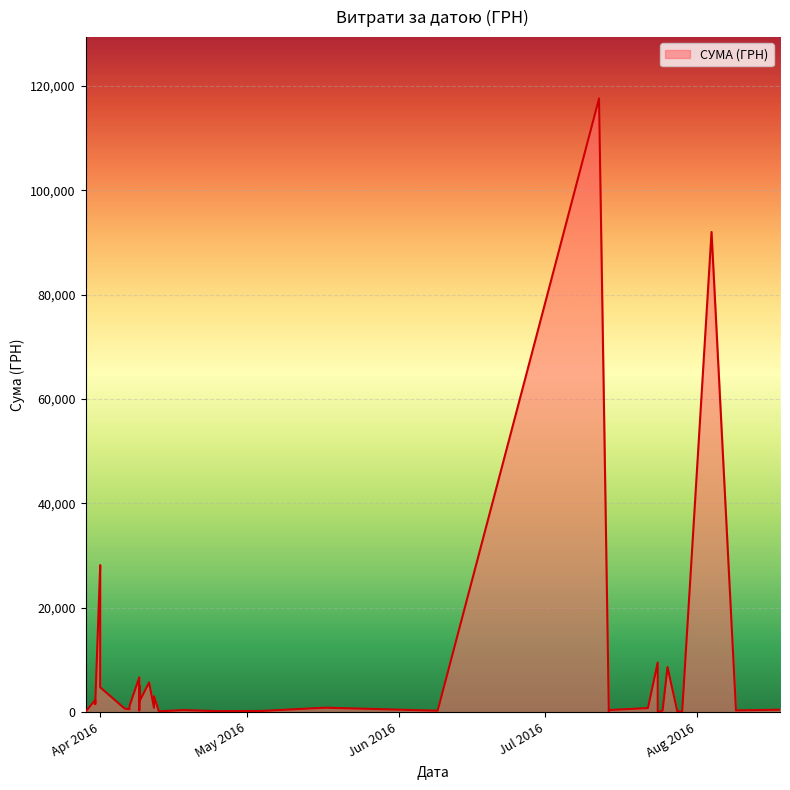

What is the greatest value displayed?

117568.8